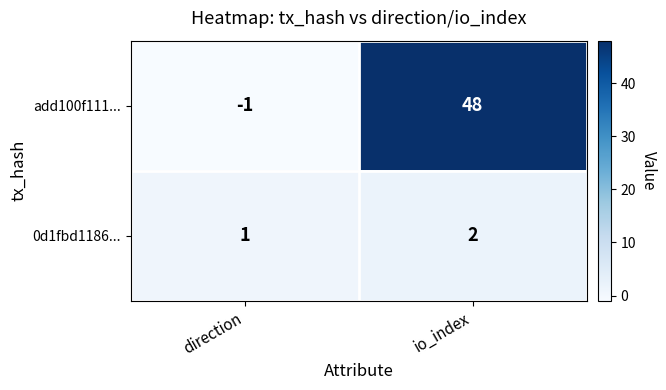

What is the average value of the add100f111... series?

24